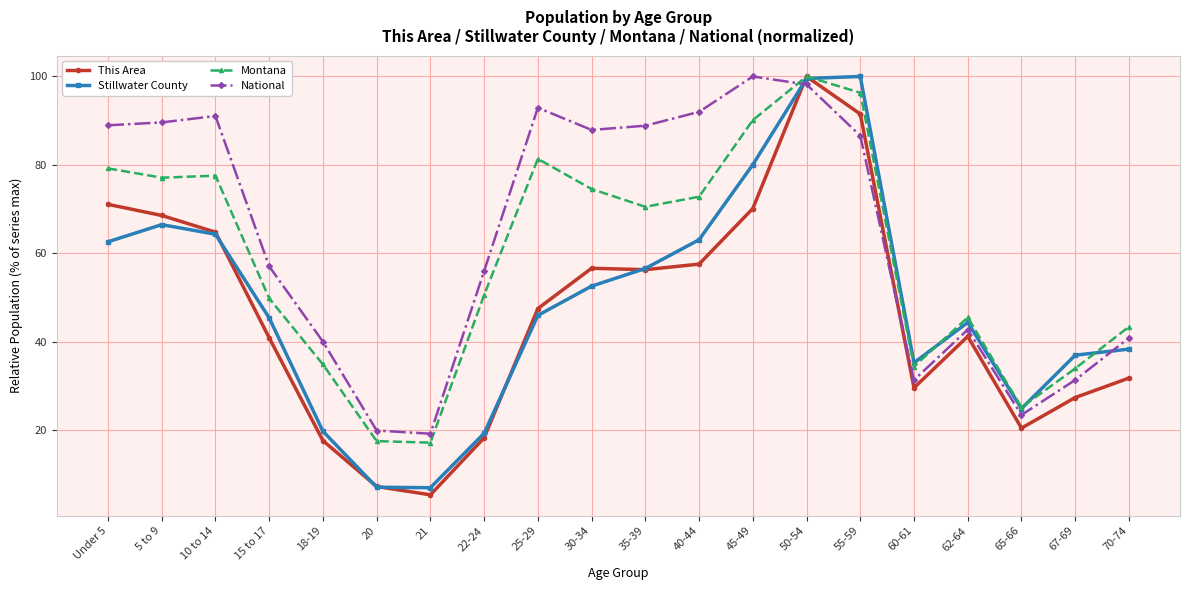

Where is the first local minimum for This Area?

21